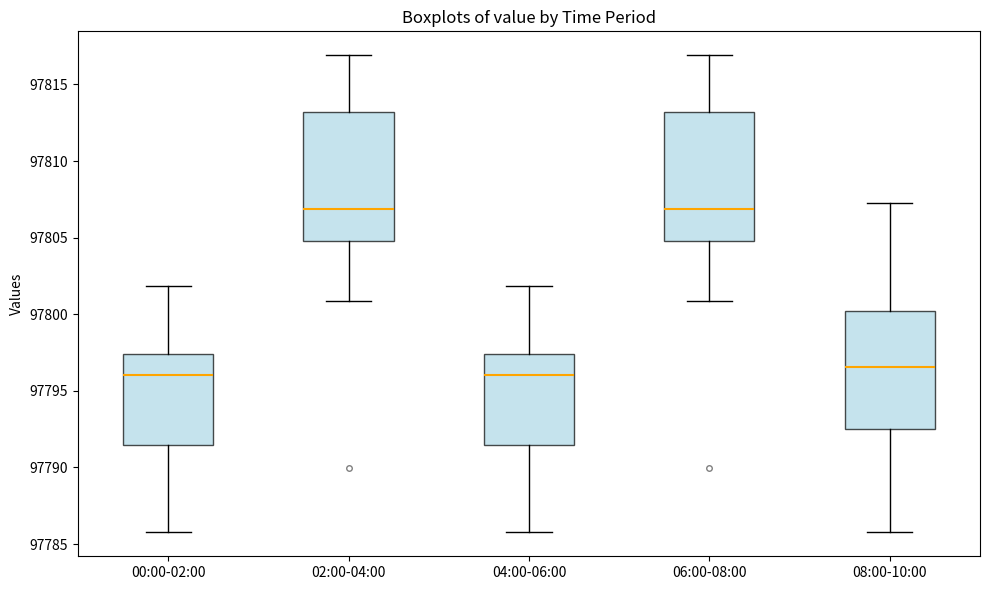

Reading left to right, read every box against the y-axis: the position of its median line, the range the box covers, and the ends of its whiskers. The values are not printed on the chart, so give them approximately, as read against the axis.

00:00-02:00: median 97796.0, box 97791.5 to 97797.5, whiskers 97786.0 to 97802.0
02:00-04:00: median 97807.0, box 97805.0 to 97813.0, whiskers 97801.0 to 97817.0
04:00-06:00: median 97796.0, box 97791.5 to 97797.5, whiskers 97786.0 to 97802.0
06:00-08:00: median 97807.0, box 97805.0 to 97813.0, whiskers 97801.0 to 97817.0
08:00-10:00: median 97796.5, box 97792.5 to 97800.0, whiskers 97786.0 to 97807.0